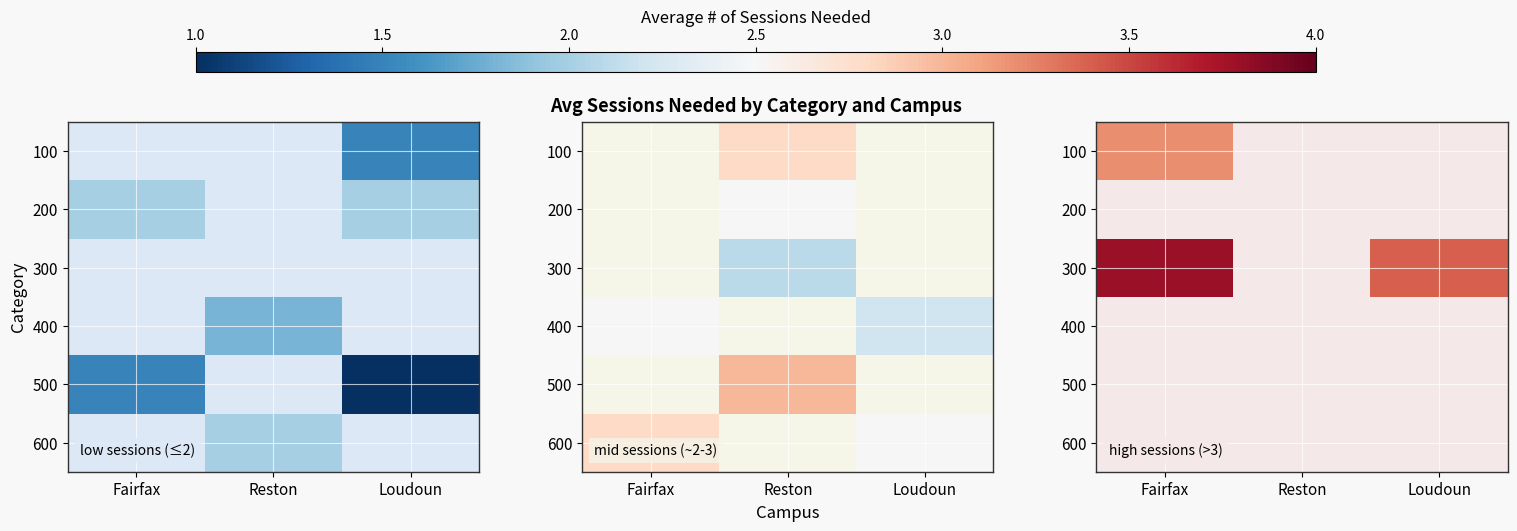

Where is 300 nearest to the value 3?

Loudoun